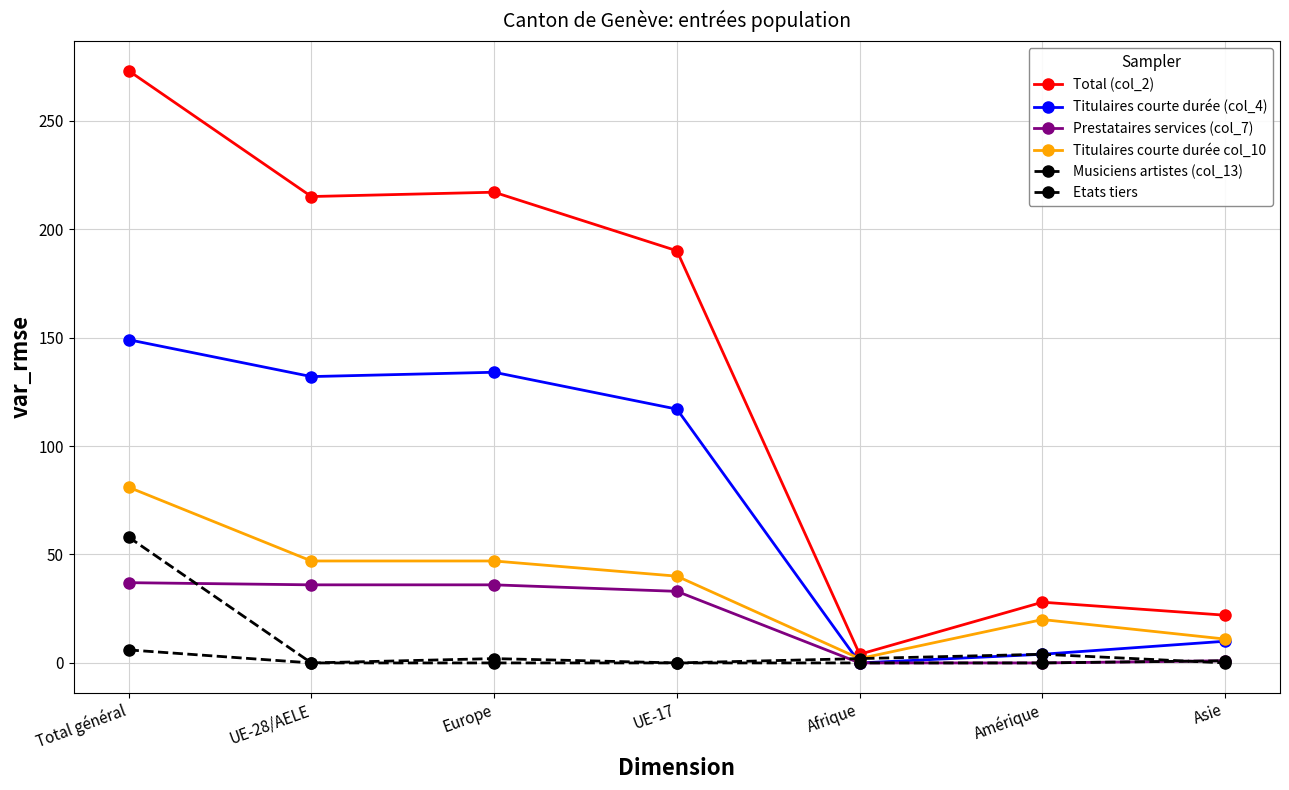

True or false: Total (col_2) has a value of 81 at Total général.

False